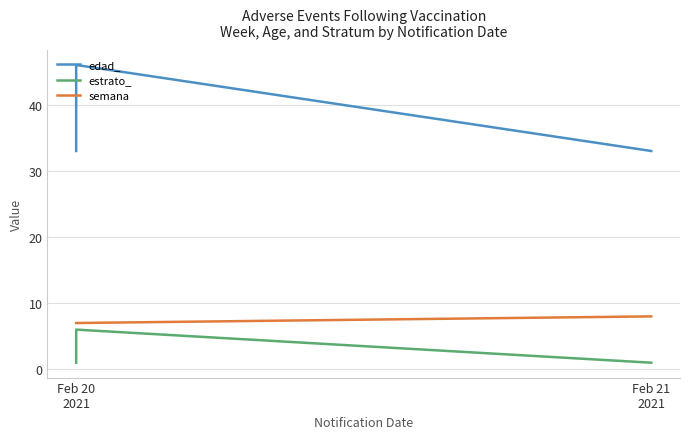

Is the value of edad_ at Feb 20 2021 greater than the value of estrato_ at Feb 20 2021?

Yes